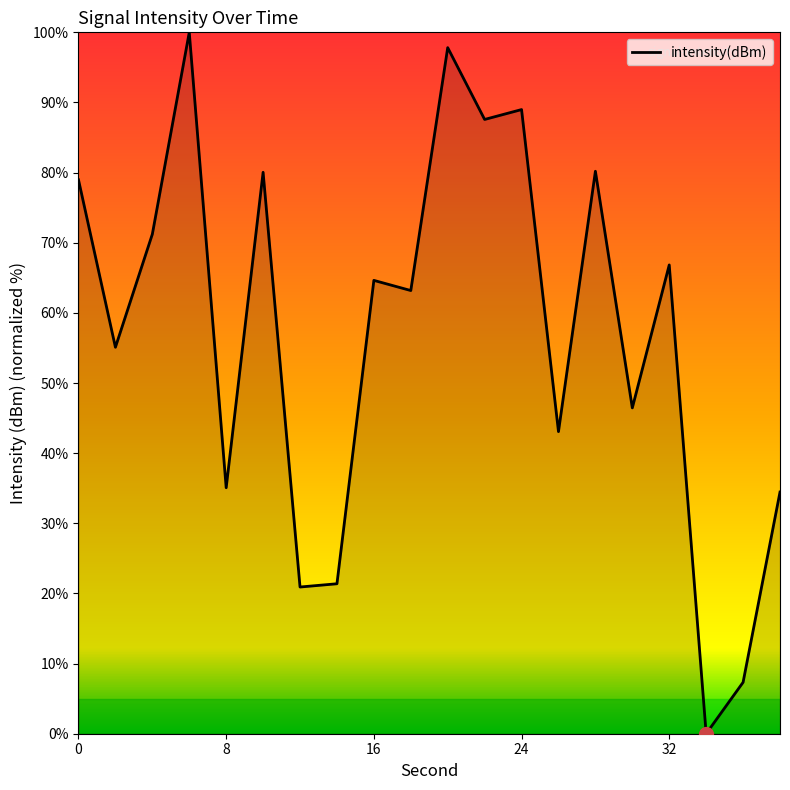

How many lines are shown in the chart?

1